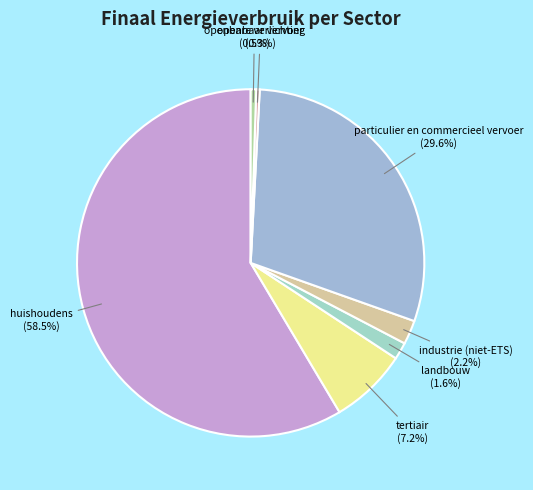

Which category has the smallest portion of the pie?

openbaar vervoer